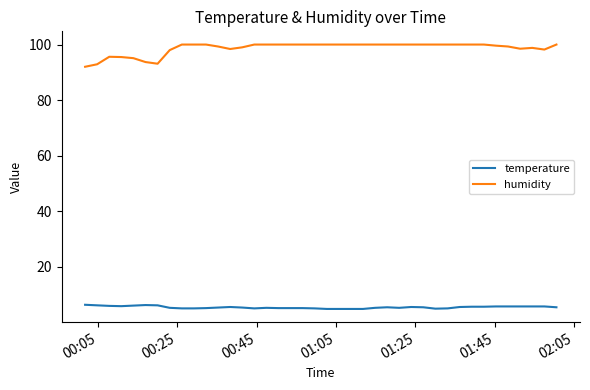

True or false: humidity and temperature intersect in this chart.

False